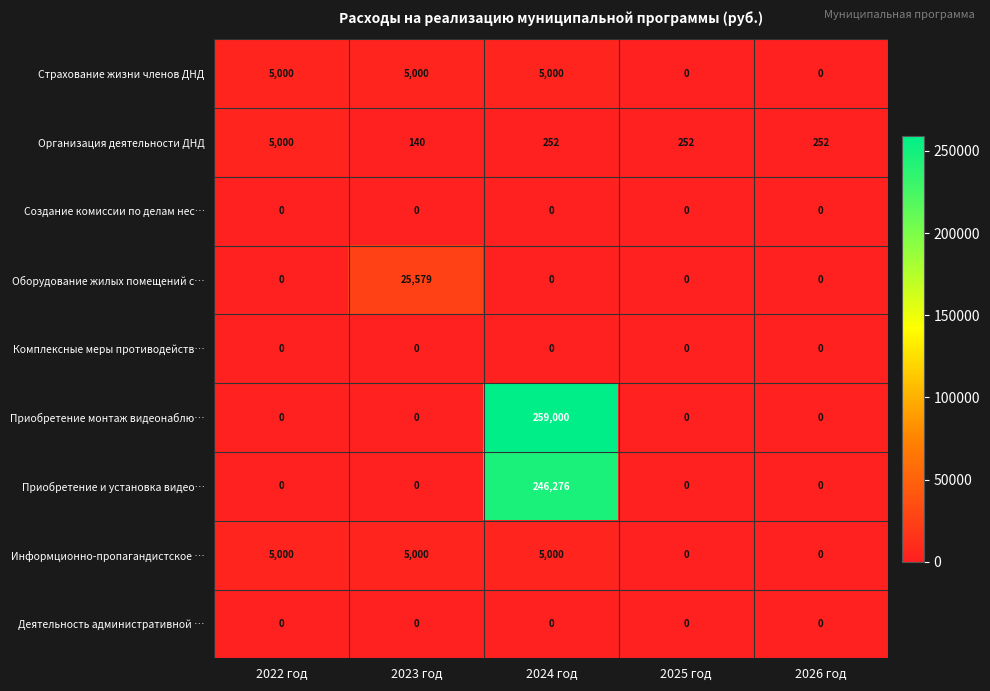

Which category has the highest value across all series?

2024 год